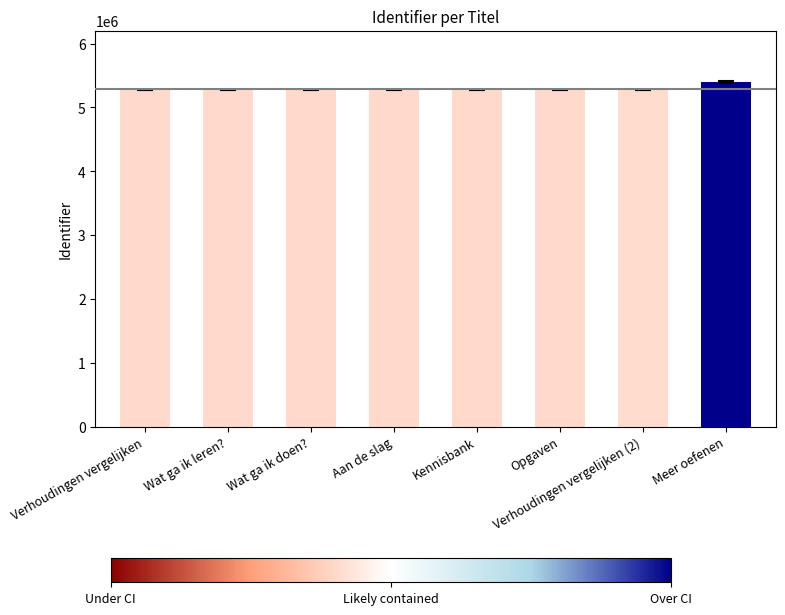

What position from the left is Wat ga ik leren??

2